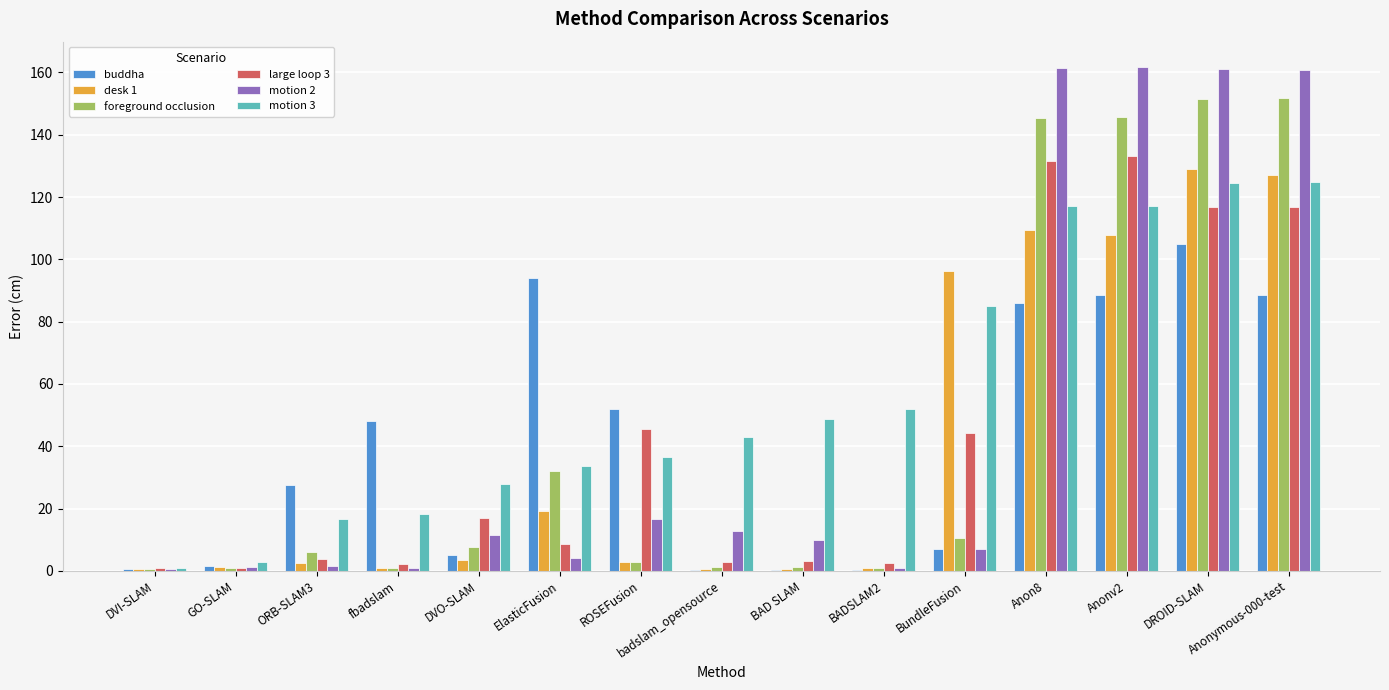

Where is buddha nearest to the value 52?

ROSEFusion